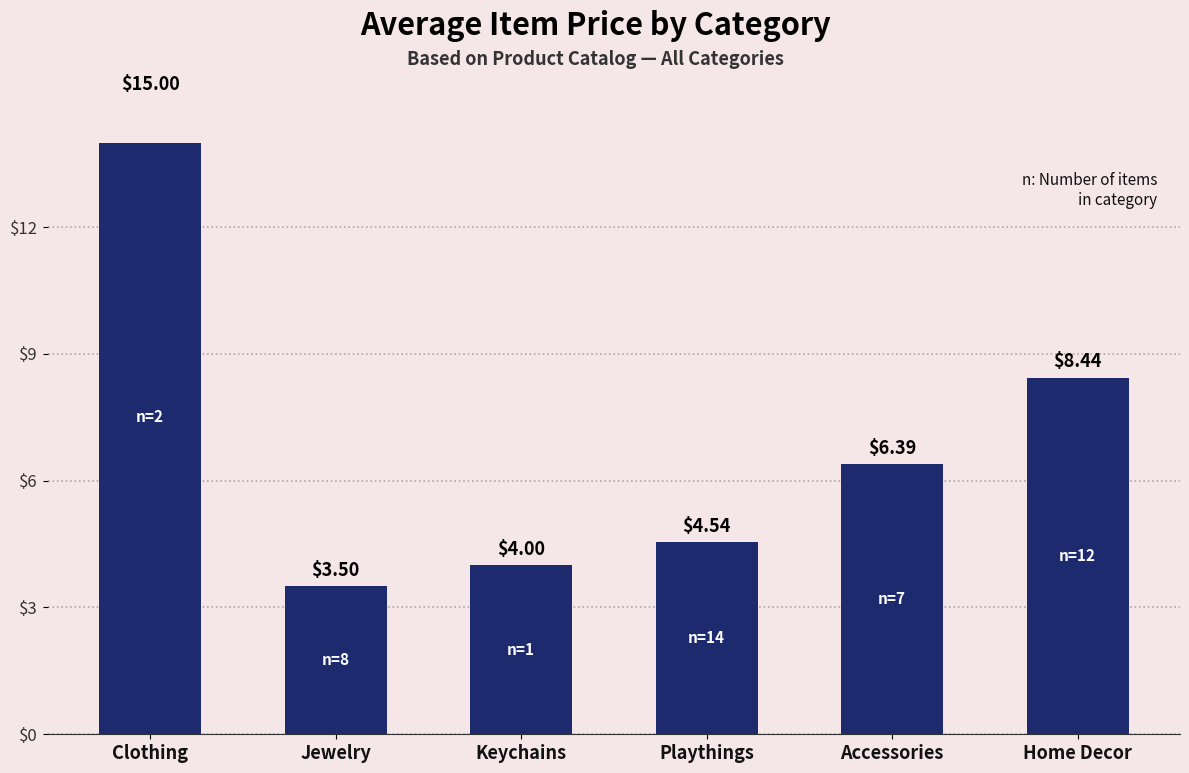

Reading left to right, transcribe all the data shown in this chart.

Clothing=15.0	Jewelry=3.5	Keychains=4.0	Playthings=4.5	Accessories=6.4	Home Decor=8.4